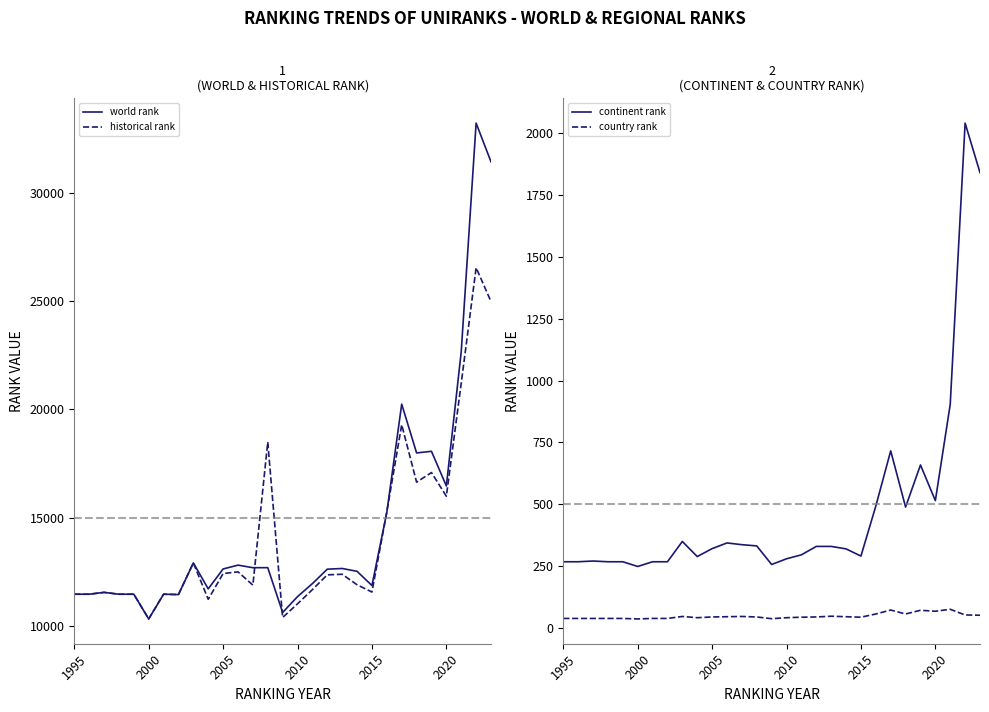

True or false: continent rank and country rank intersect in this chart.

False